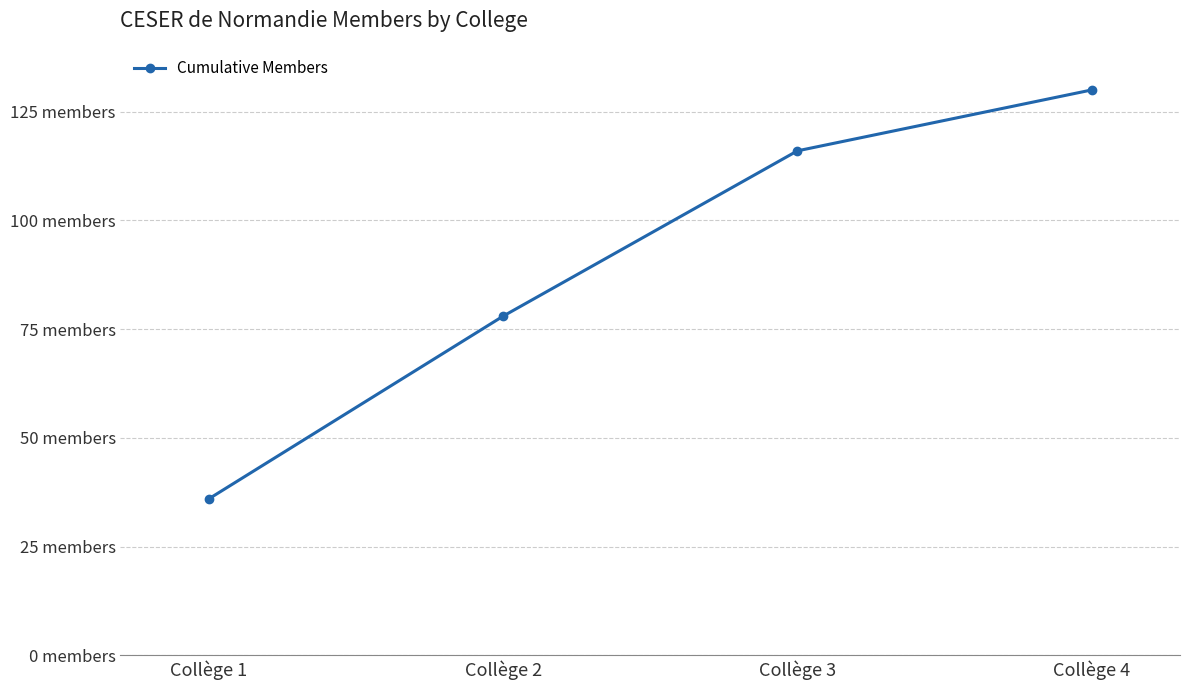

Is this an area chart (filled region under the line)?

No